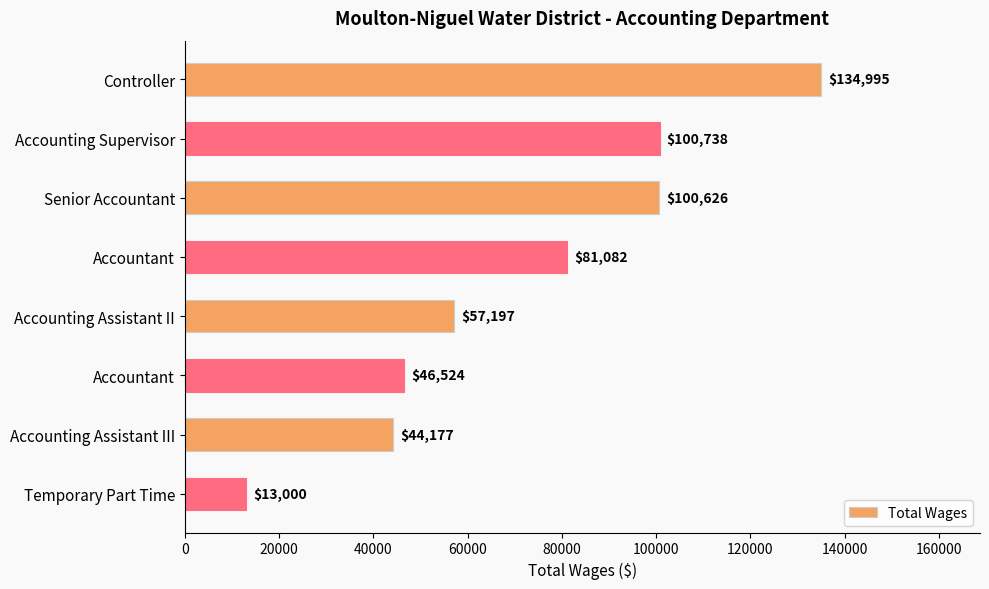

How many series are shown in this chart?

1